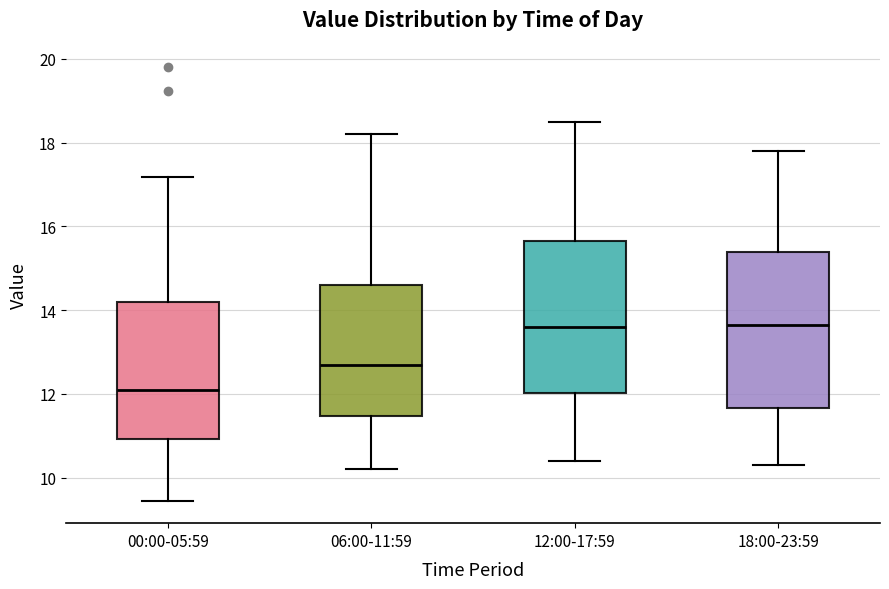

Where does the median line of the box for 18:00-23:59 sit on the y-axis? The values are not printed on the chart, so give them approximately, as read against the axis.

13.6